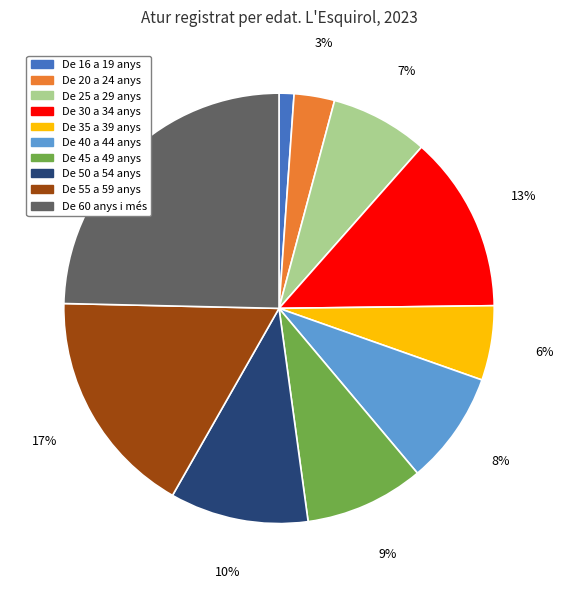

To the nearest percent, what is the difference between the De 60 anys i més and De 20 a 24 anys slice percentages?

22%